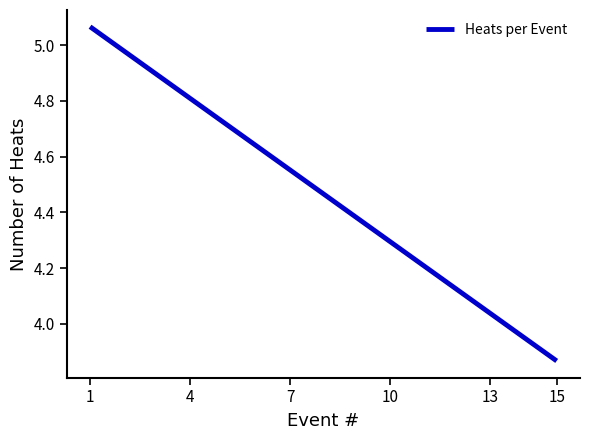

What is the difference between the maximum and minimum values?

1.2